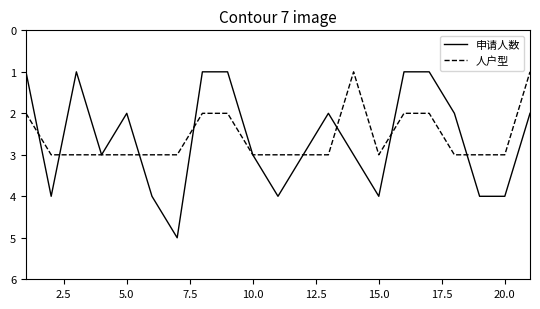

List the series in order of their peak value, highest first.

申请人数, 人户型